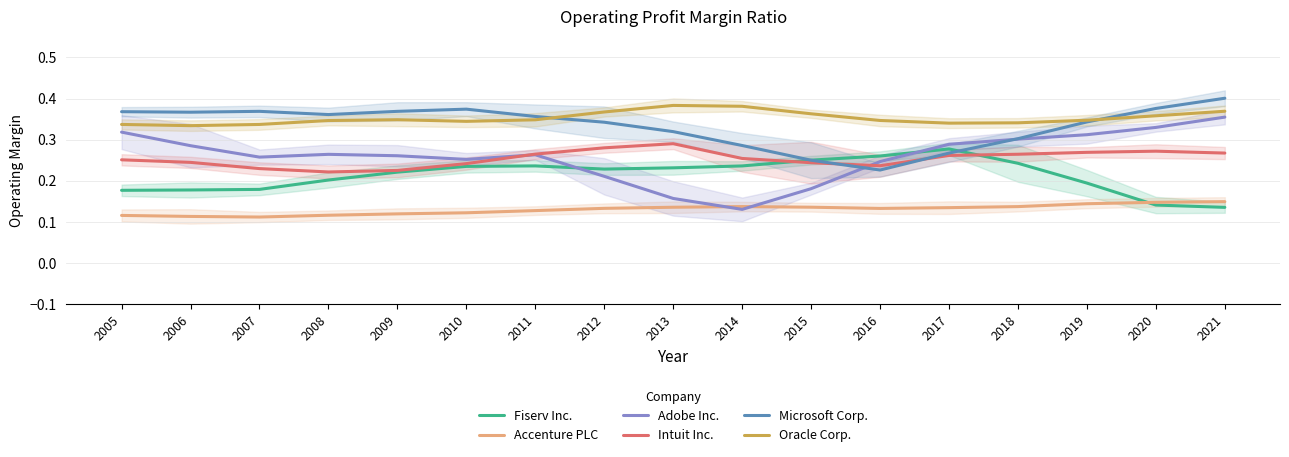

Which series has the largest range (max minus min)?

Adobe Inc.